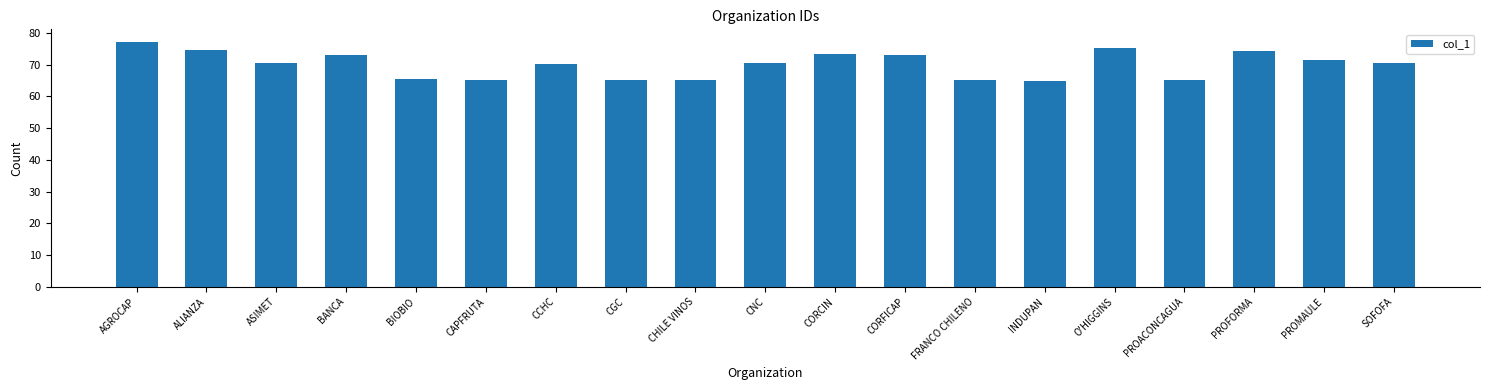

Approximately how many times larger is the value at AGROCAP compared to BIOBIO?

1.2